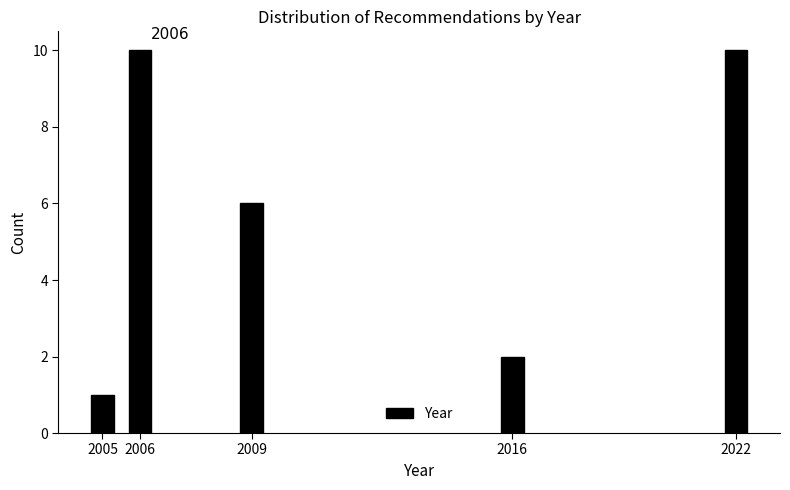

Reading right to left, extract all data points from this chart.

2022=10	2016=2	2009=6	2006=10	2005=1